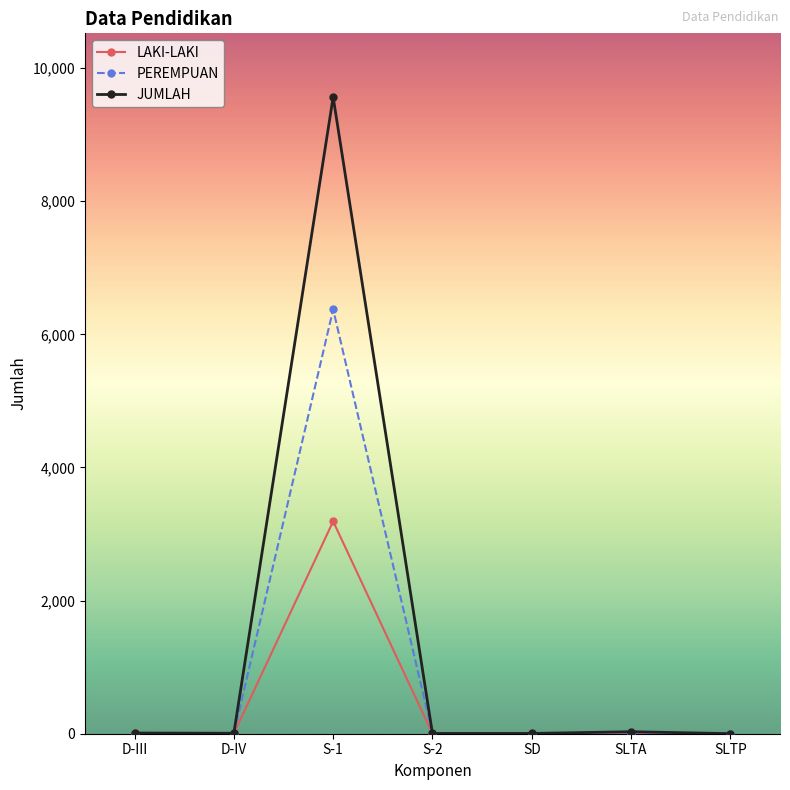

How many lines are shown in the chart?

3